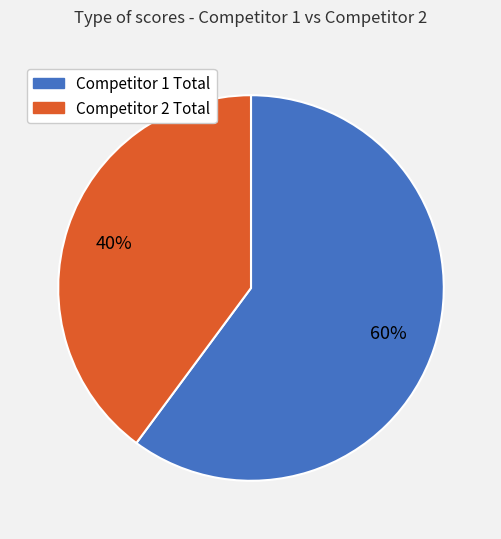

True or false: Competitor 1 Total accounts for 71% of the total.

False